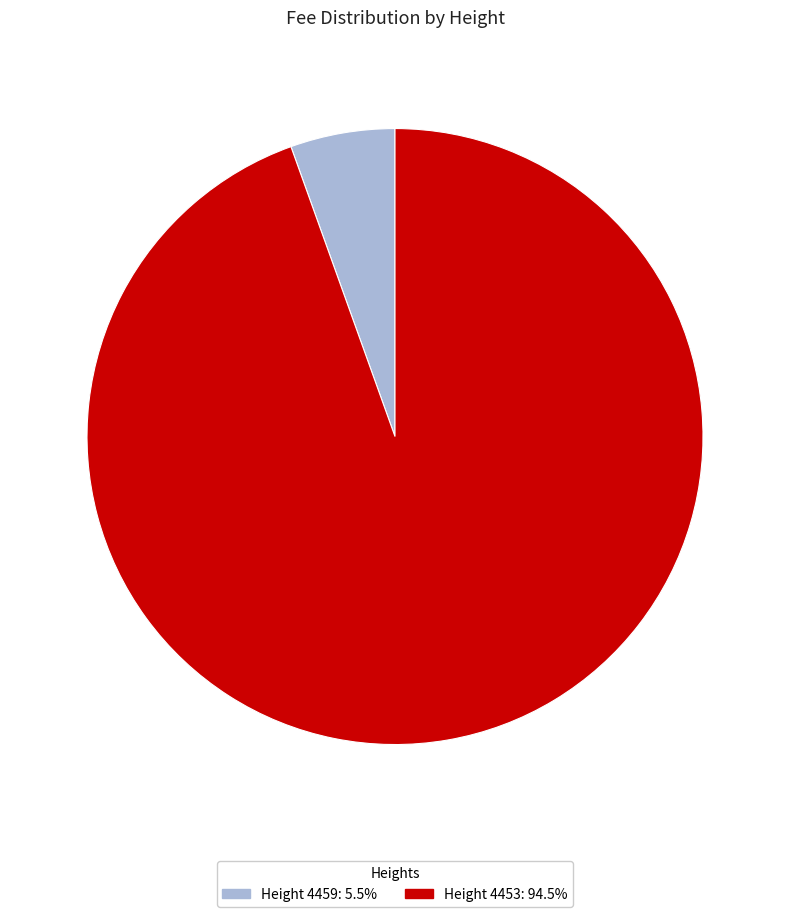

Which category has the biggest portion of the pie?

4453